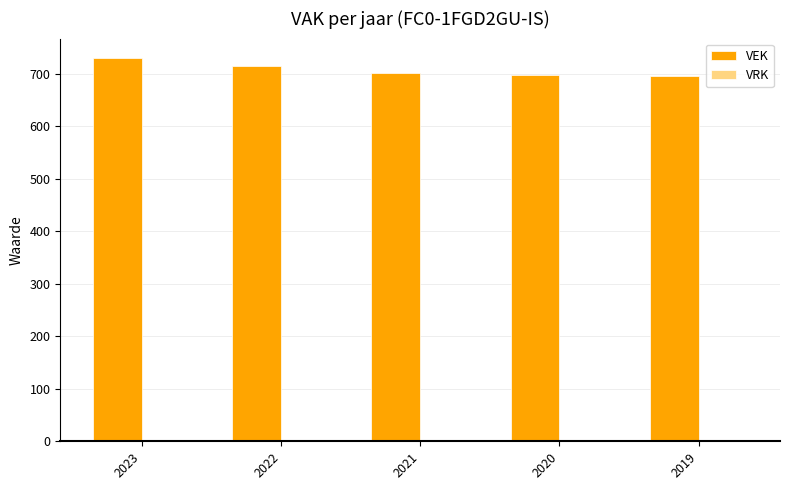

True or false: the data shows 702 at 2021.

True